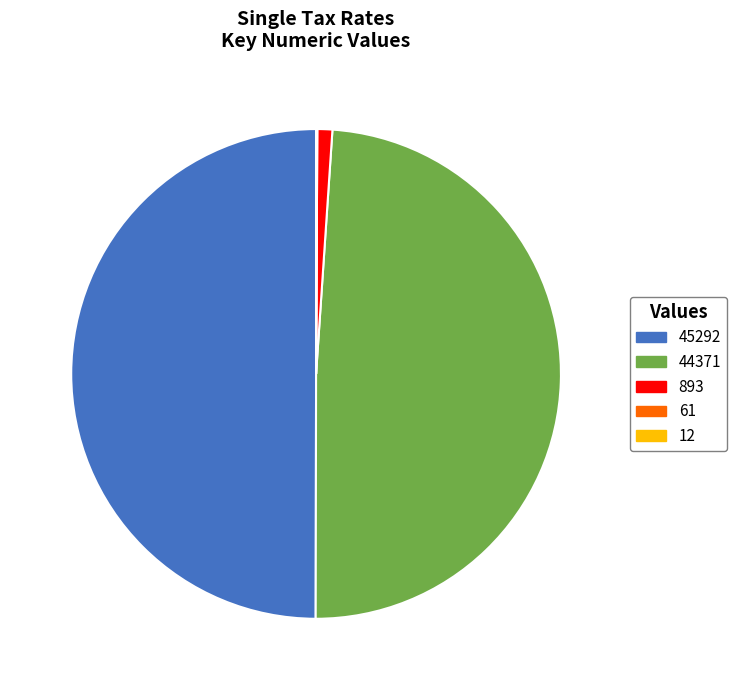

Is 893 the majority of the pie?

No